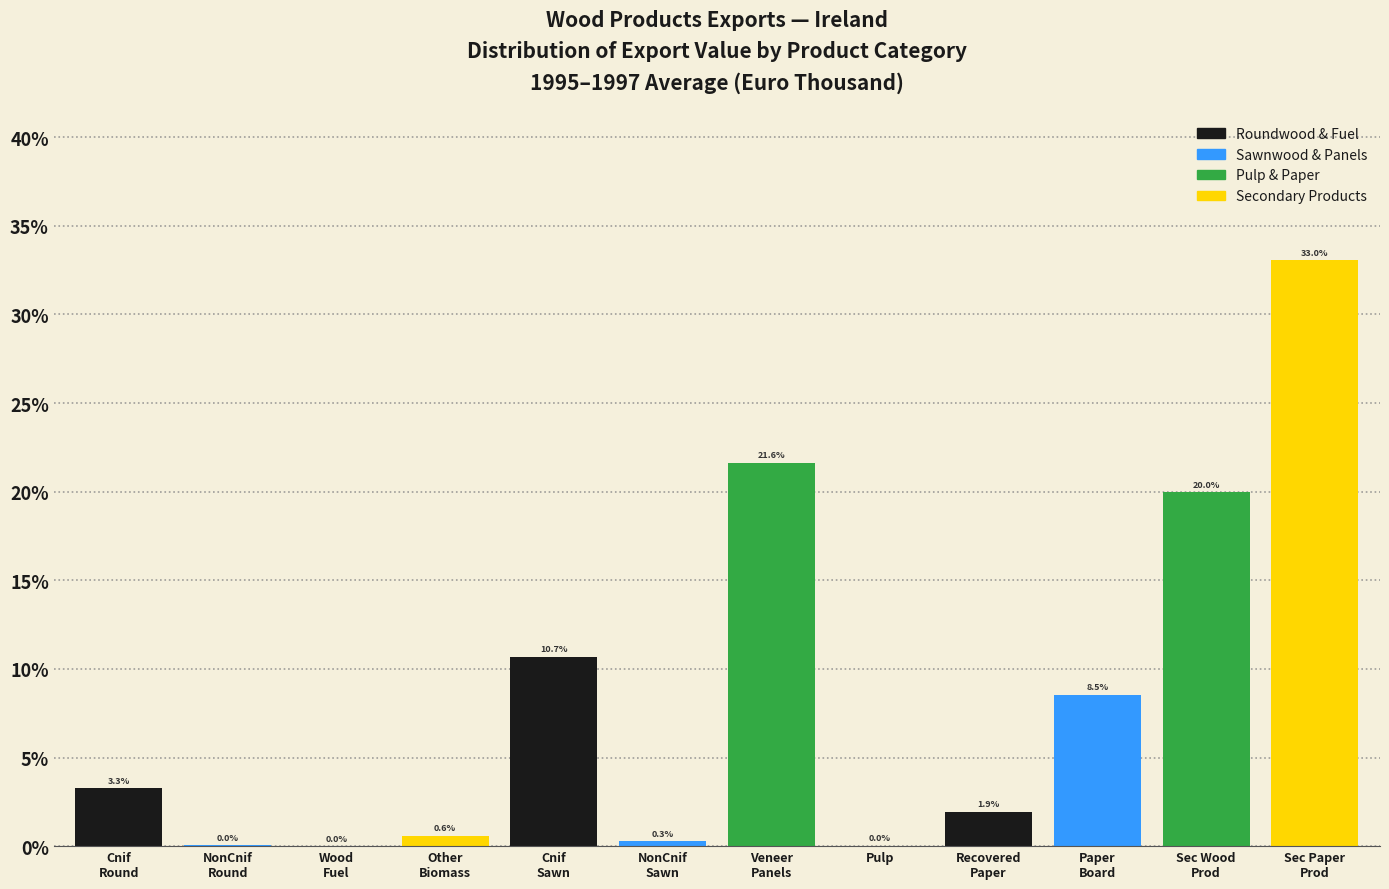

Is it true that the value at Pulp is 0.0?

True